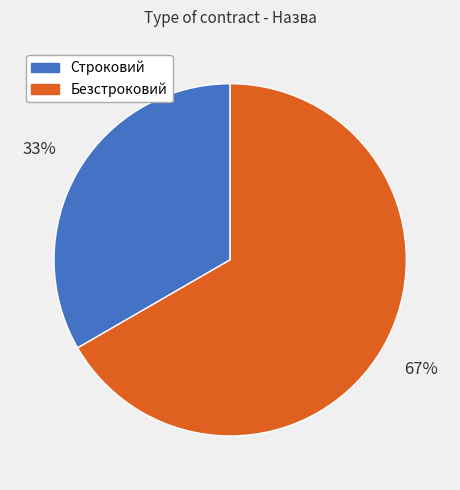

Is it true that Строковий is 26% of the pie?

False